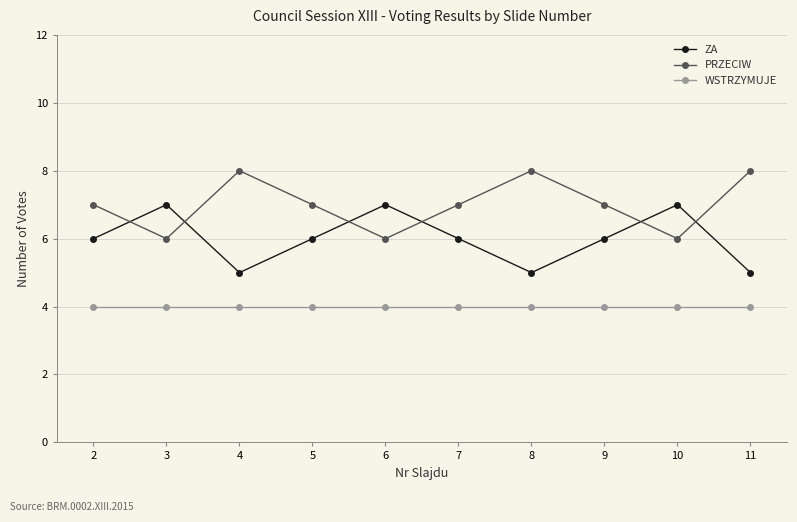

What value does the ZA series have at 11?

5